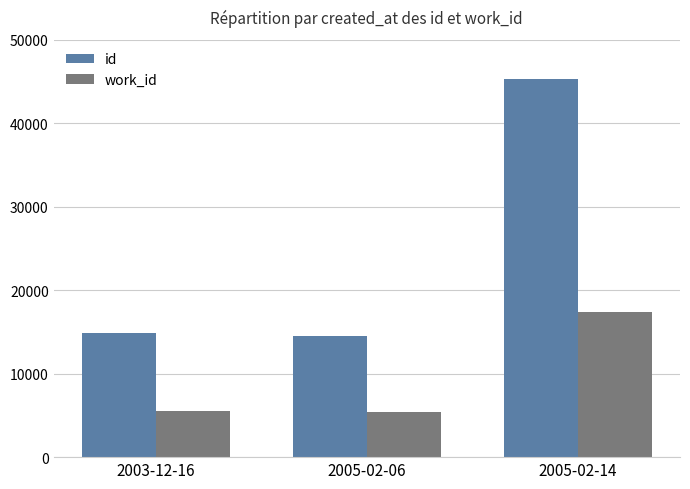

How many series are shown in this chart?

2